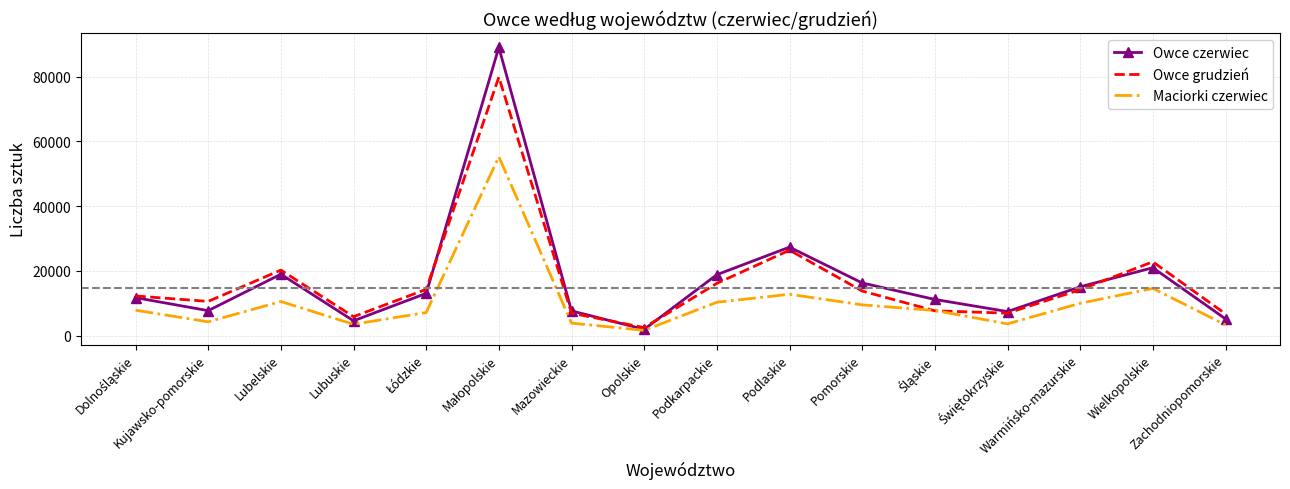

What is the maximum value shown in the chart?

89024